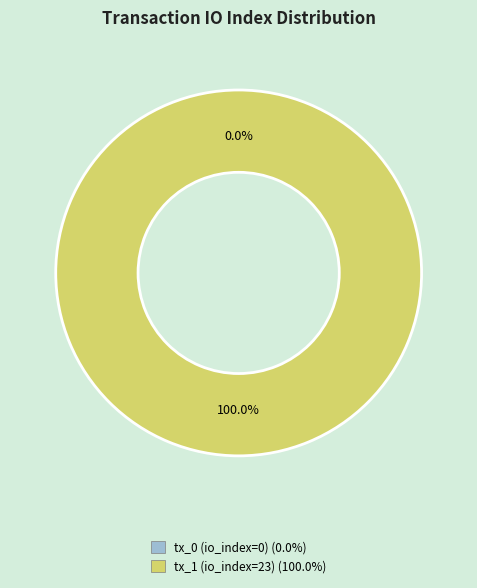

Is the sum of tx_0 (io_index=0) and tx_1 (io_index=23) greater than half?

Yes